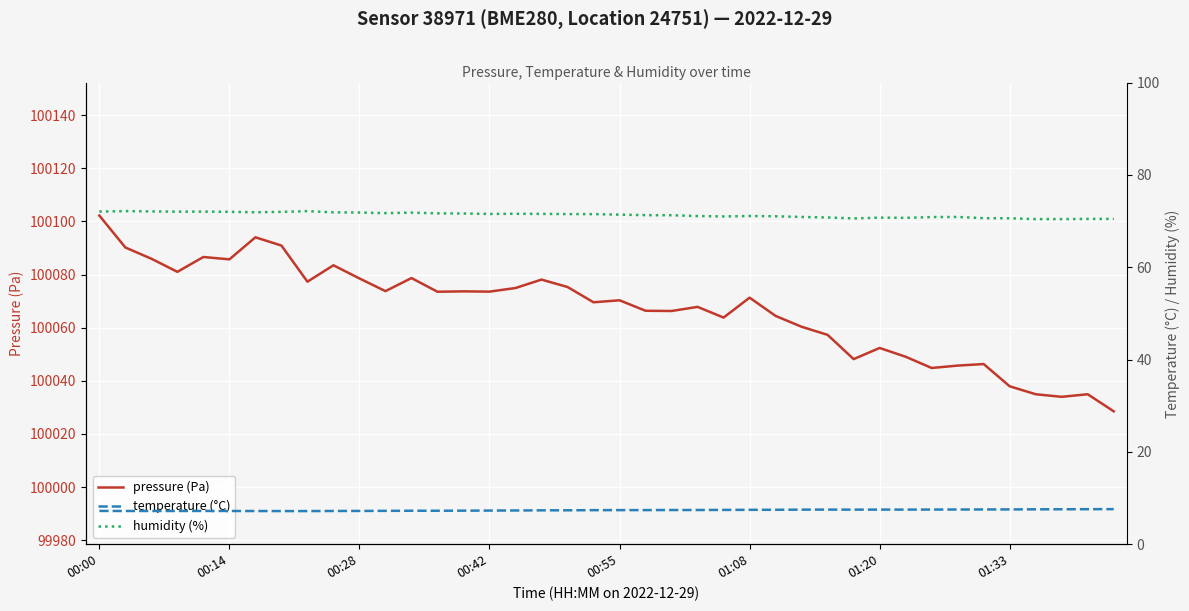

What is the maximum value for pressure (Pa)?

100102.2